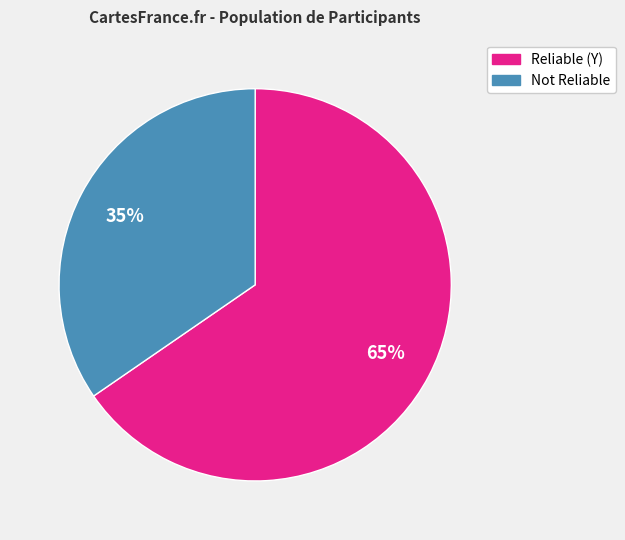

Is there a majority slice in this chart?

Yes